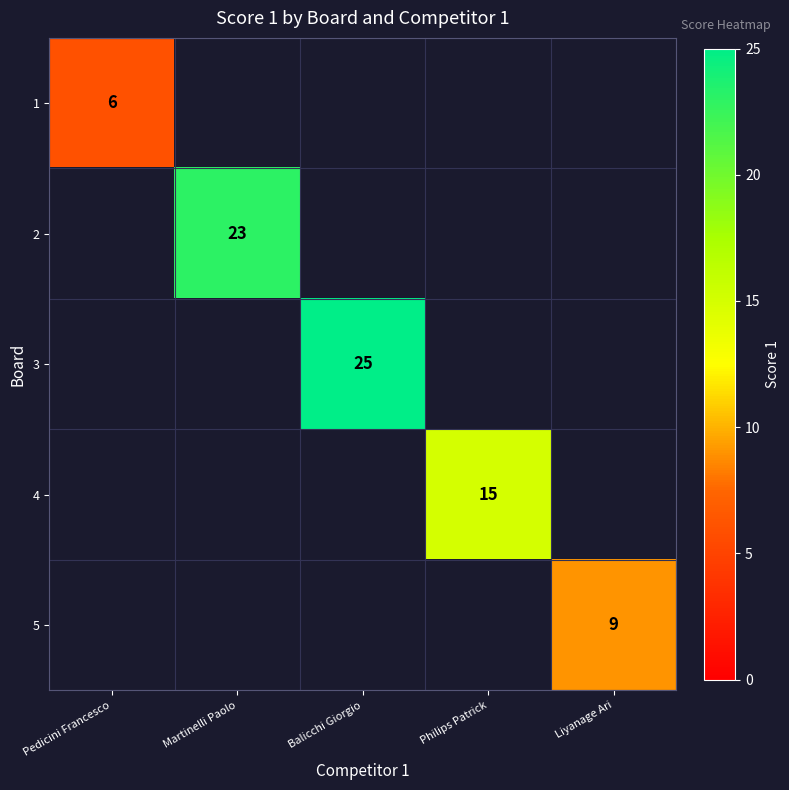

The 4 series shows 23 at Philips Patrick. True or false?

False